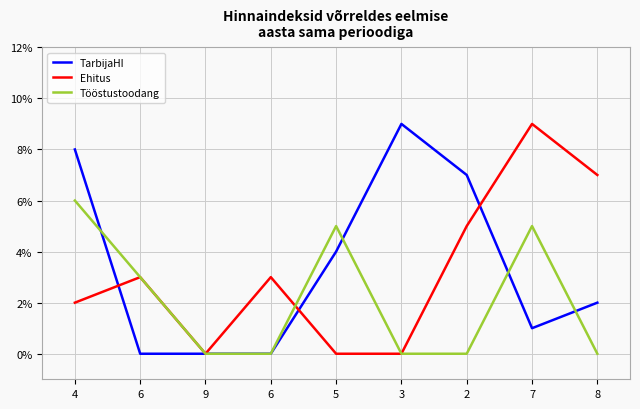

What are all the series names shown in the legend?

TarbijaHI, Ehitus, Tööstustoodang